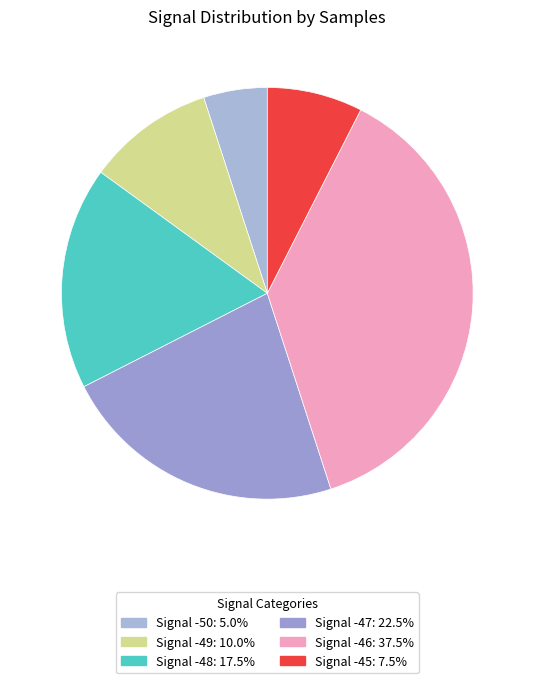

Count the number of slices in the pie.

6